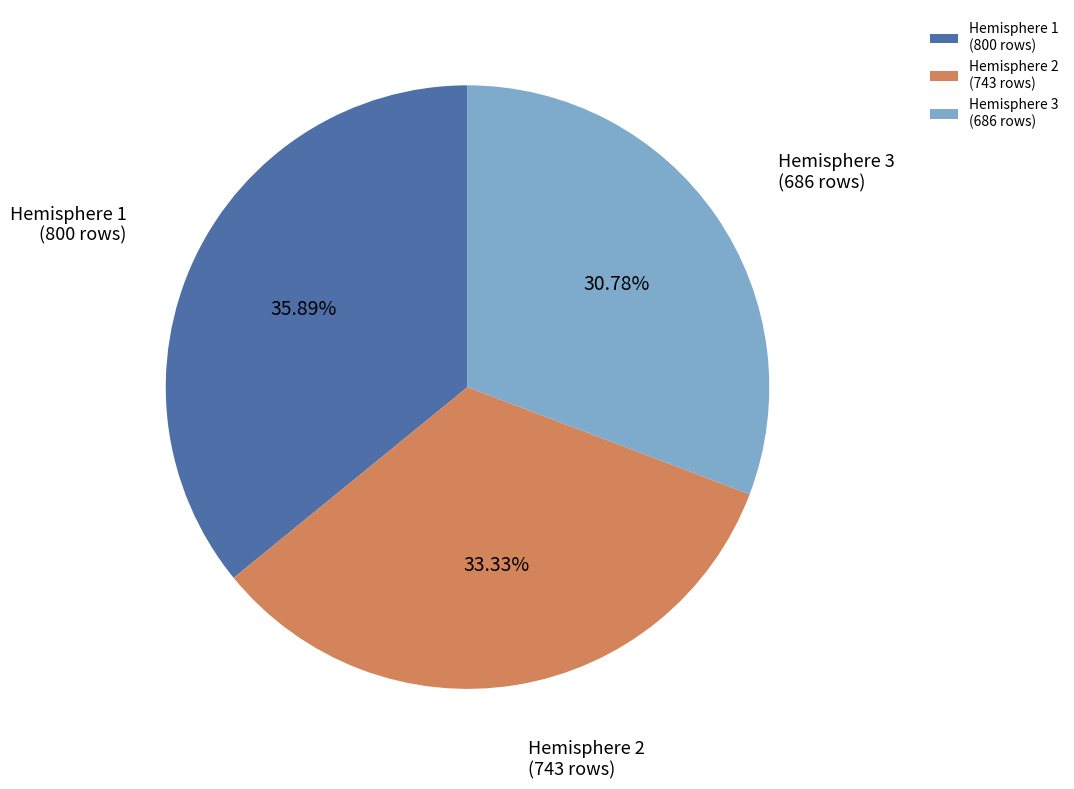

The Hemisphere 2 slice represents 21% of the pie. True or false?

False